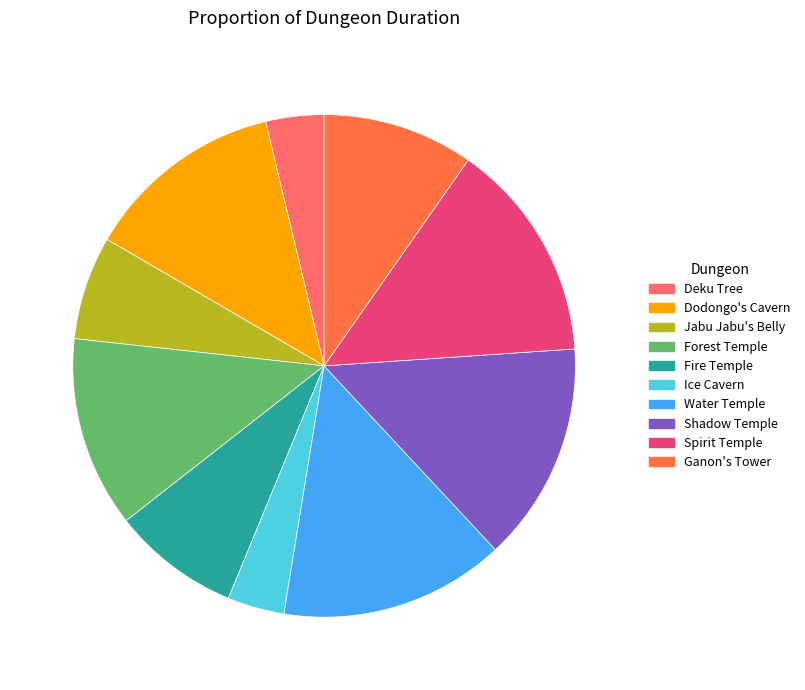

Count the number of slices in the pie.

10